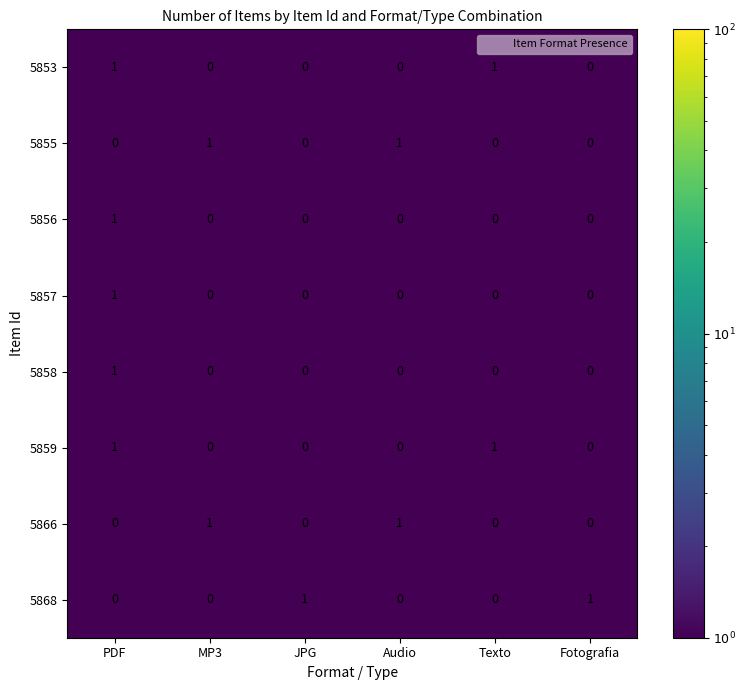

Count the 5868 values in the range 0 to 1.

6